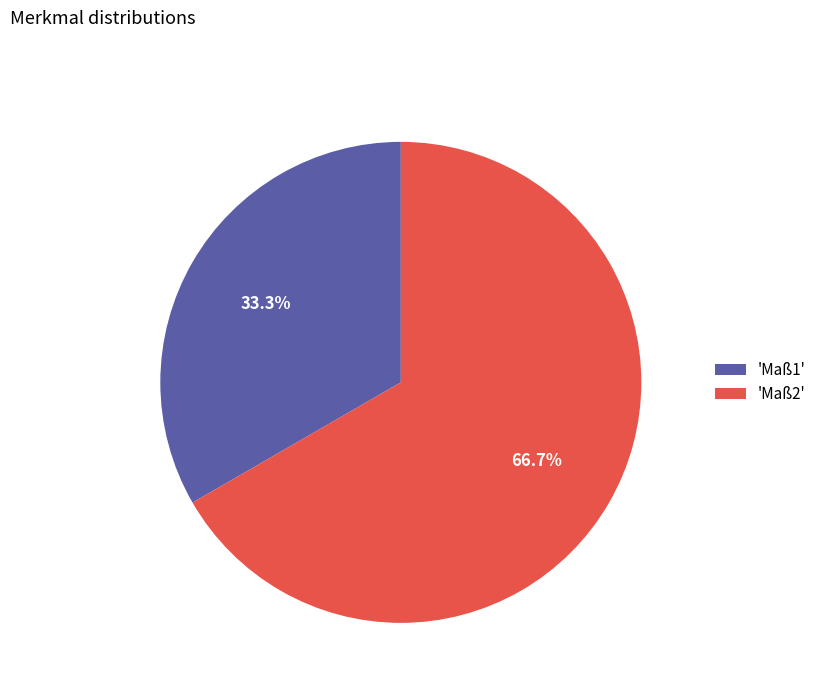

Approximately how many times larger is the value at 'Maß1' compared to 'Maß2'?

0.5